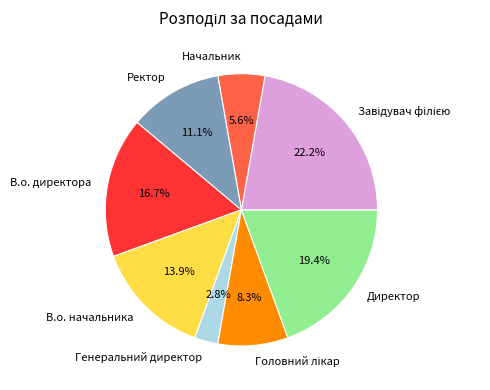

Combined, do Директор and Генеральний директор account for over 50%?

No